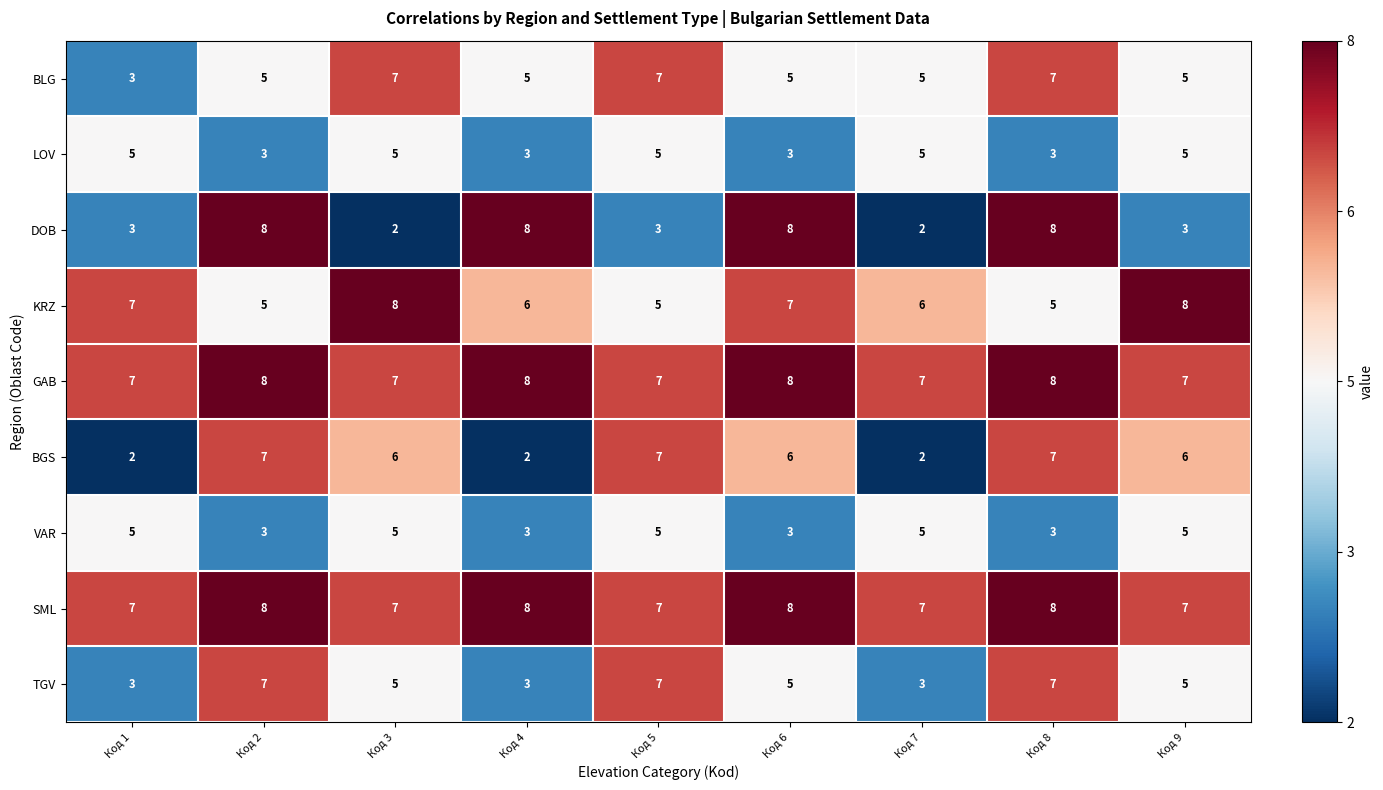

The LOV series shows 2 at Код 9. True or false?

False